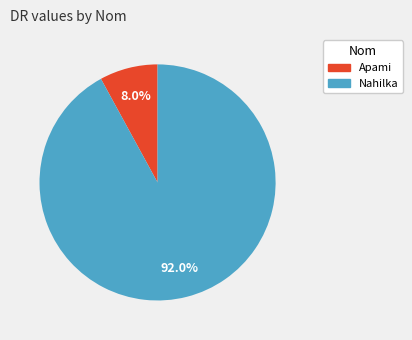

Is there a majority slice in this chart?

Yes